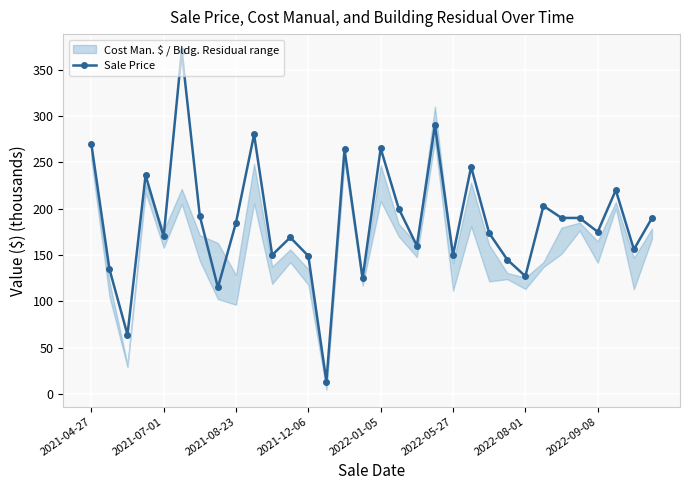

What is the difference between the maximum and minimum values?

356.5